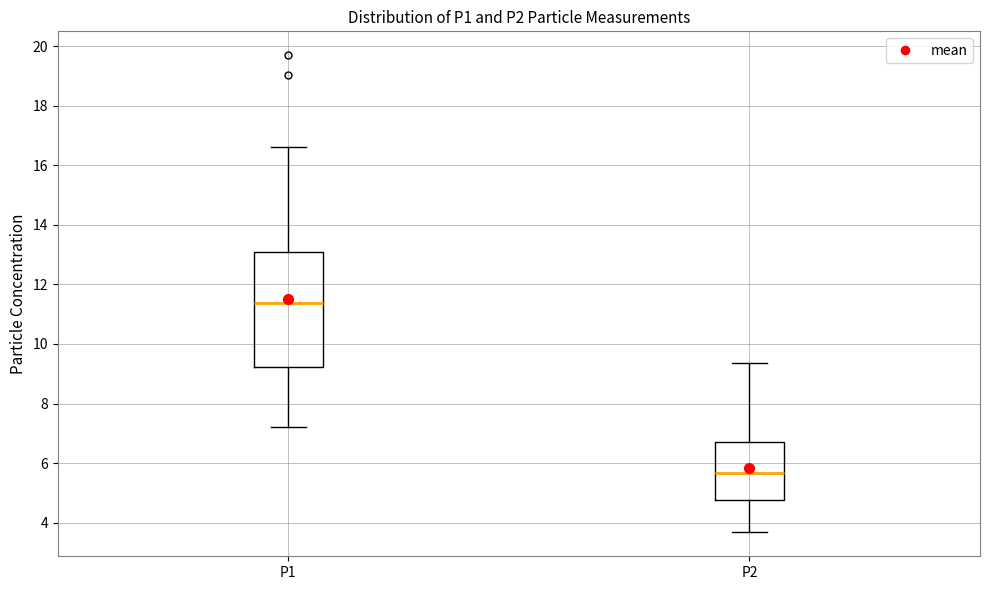

Which box's median line is the highest?

P1